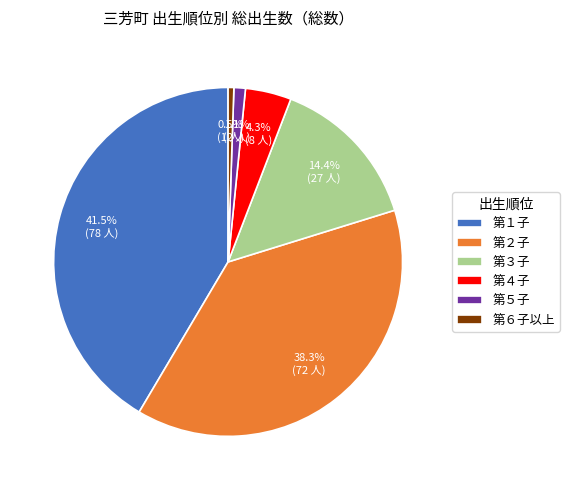

Combined, do 第５子 and 第６子以上 account for over 50%?

No